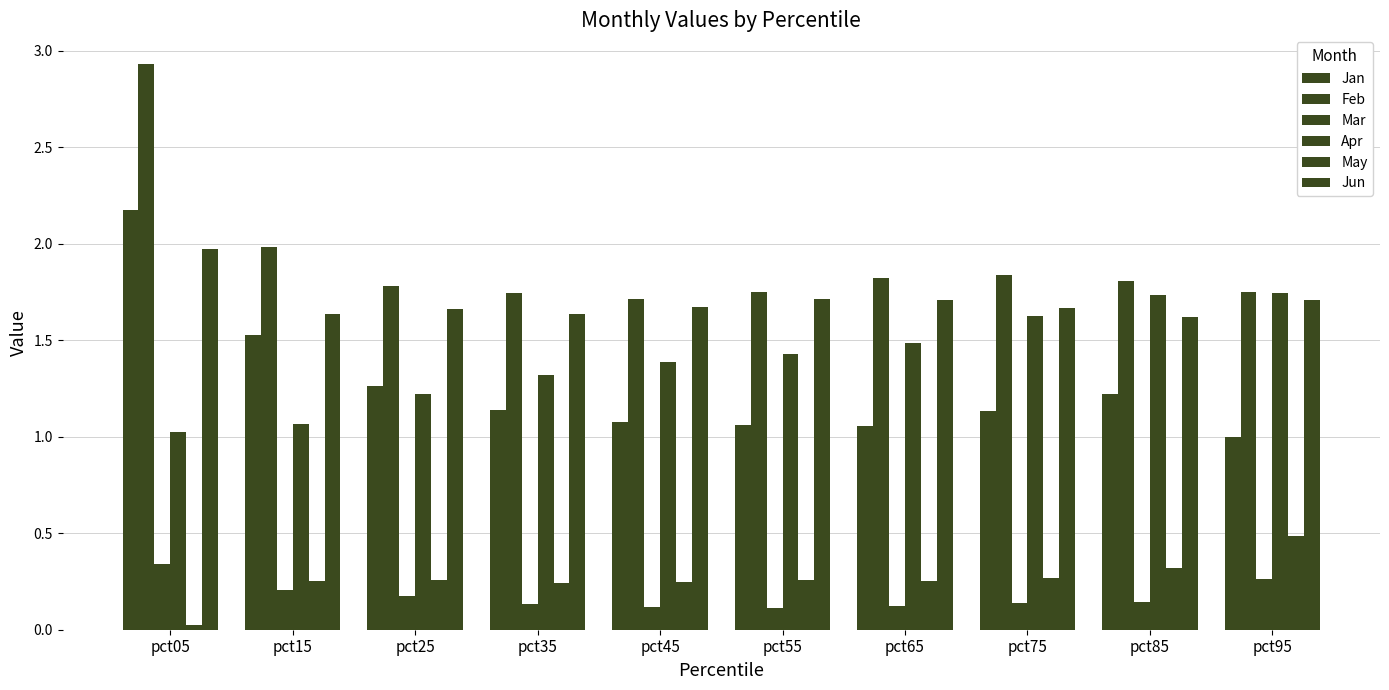

What is the difference between the highest and lowest values at pct25?

1.6